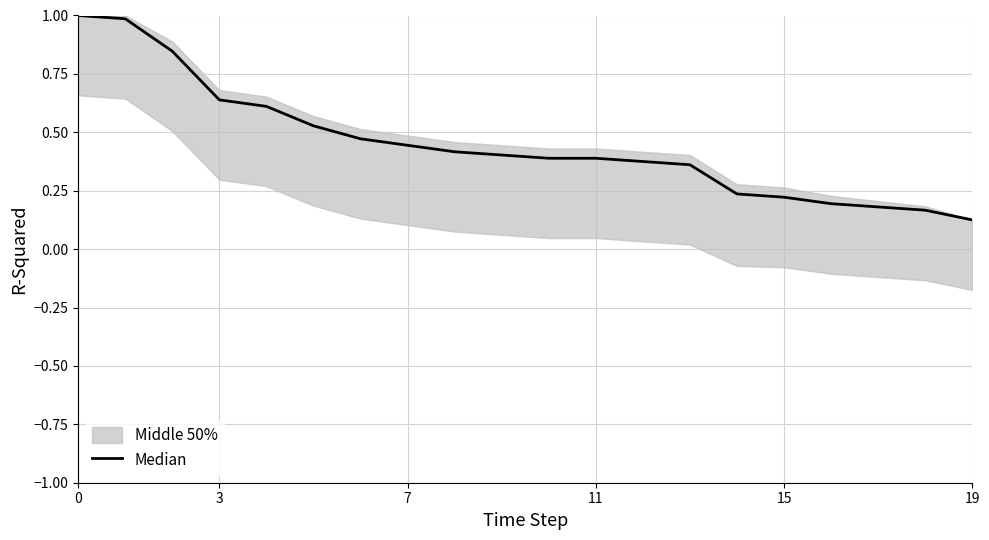

Is this an area chart (filled region under the line)?

No